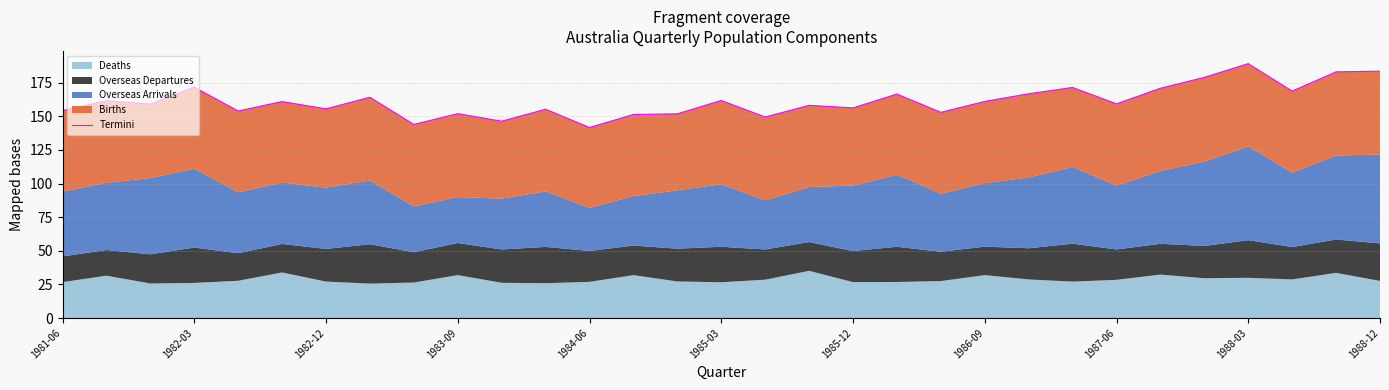

Reading left to right, extract all data points from this chart.

154.3	161.6	159.1	171.7	154.0	161.0	155.6	164.2	144.0	152.0	146.4	155.3	141.7	151.4	151.9	161.8	149.5	158.2	156.3	166.6	153.0	161.1	166.8	171.5	159.3	170.9	179.0	189.2	168.8	183.1	183.6